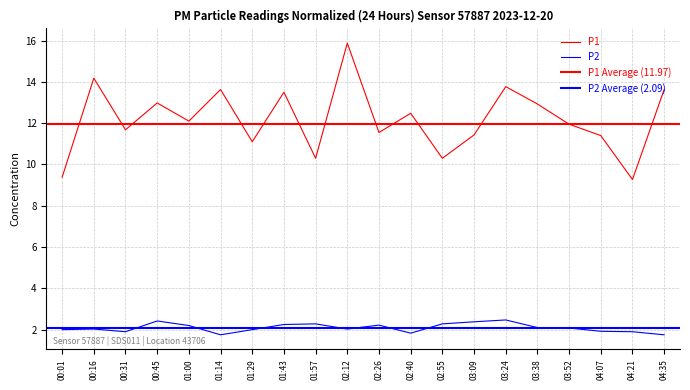

What is the label of the 9th point from the left?

01:57